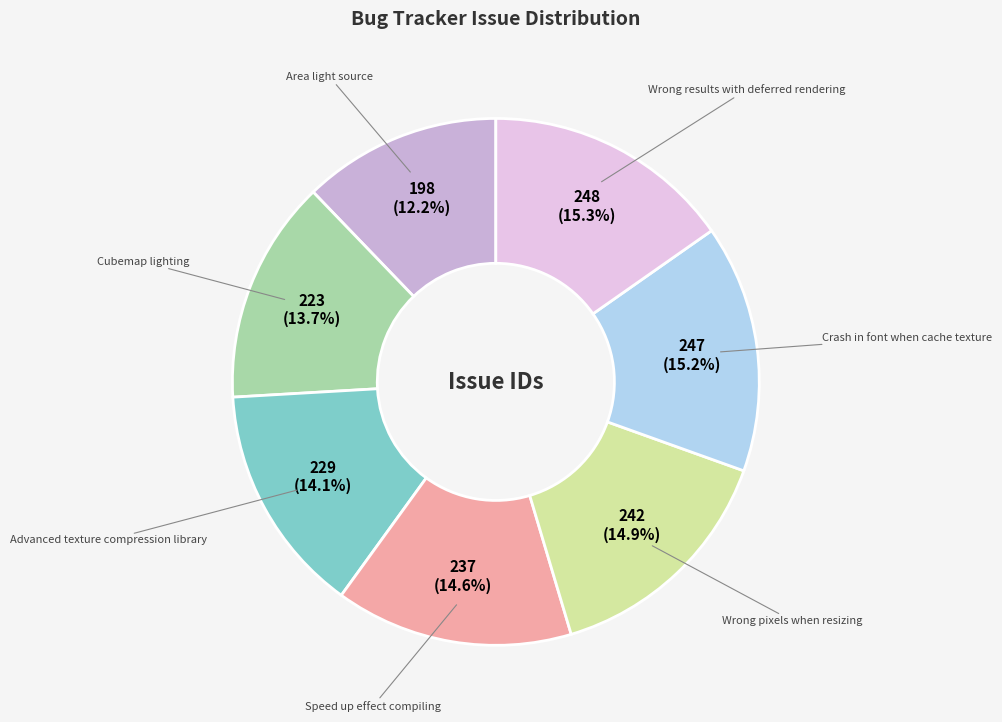

Which slice is the largest?

Wrong results with deferred rendering